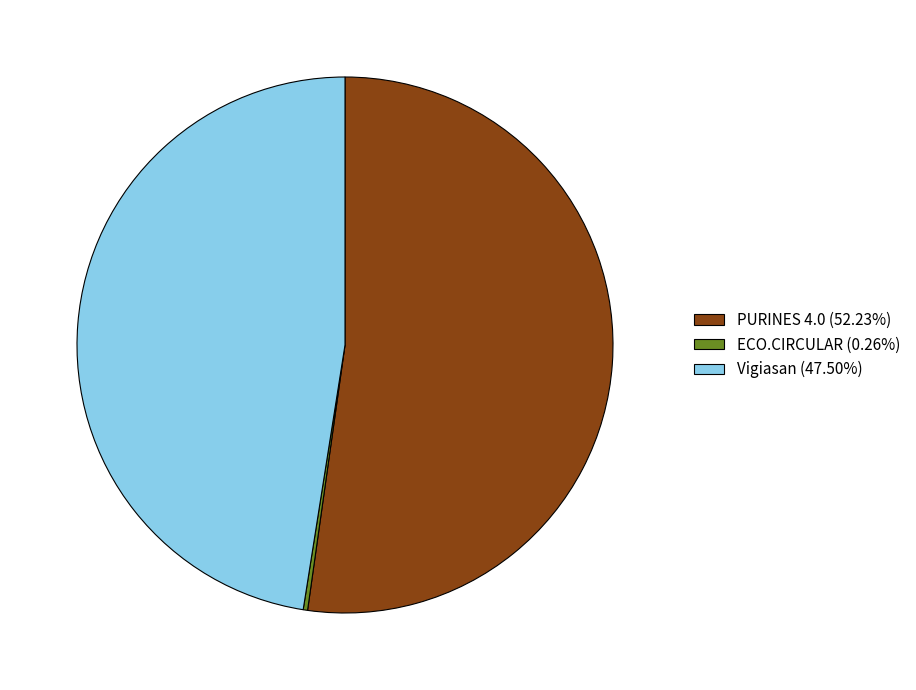

Does any single category account for the majority?

Yes